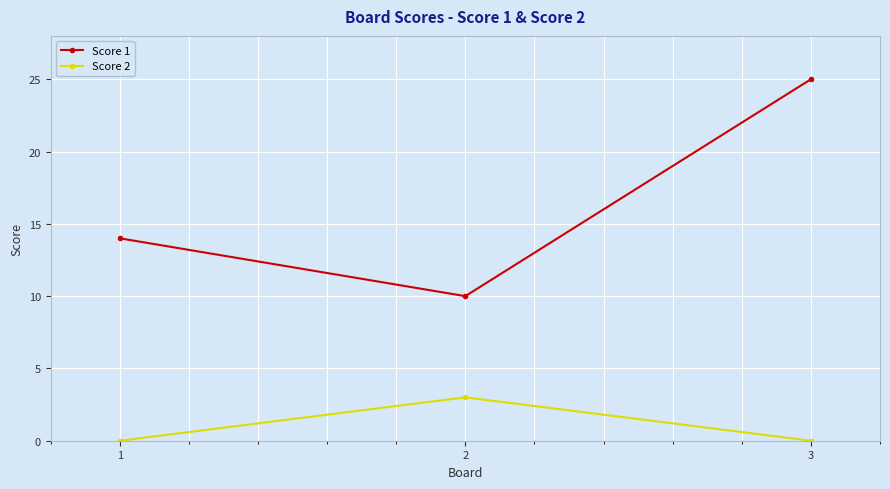

Reading left to right, what are all the values shown in this chart?

Score 1: 1=14	2=10	3=25
Score 2: 1=0	2=3	3=0